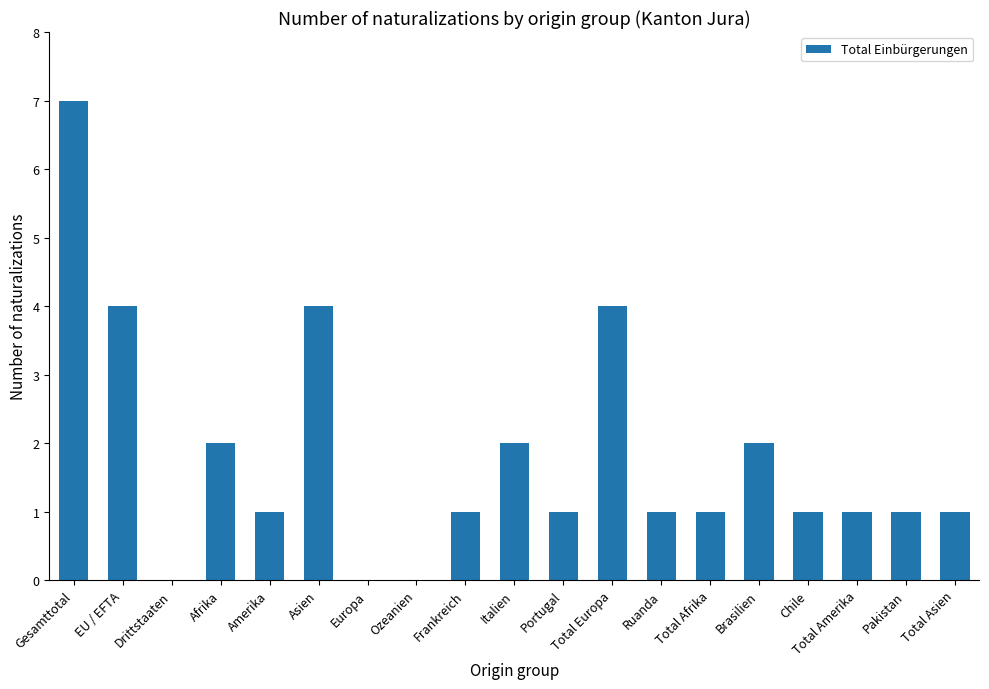

What is the greatest value displayed?

7